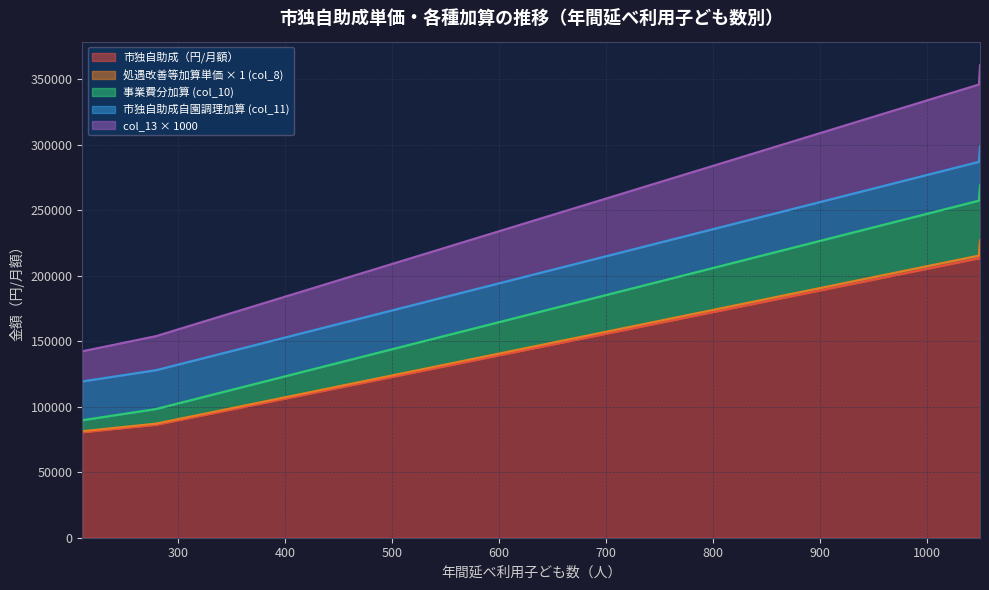

What is the lowest value of the 市独自助成（円/月額） series?

80580